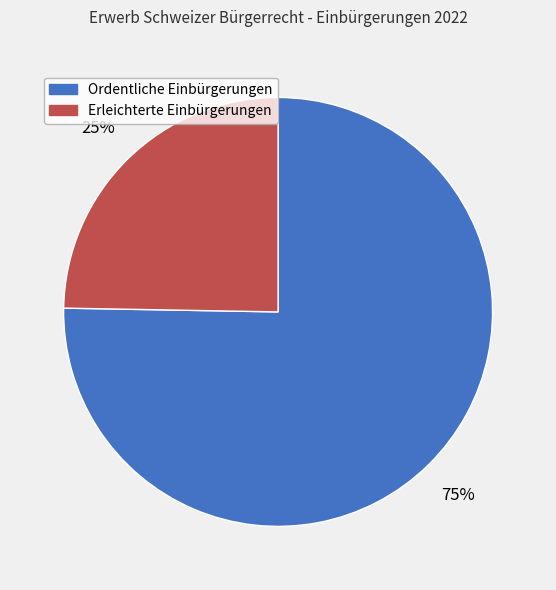

Is it true that Ordentliche Einbürgerungen is 75% of the pie?

True